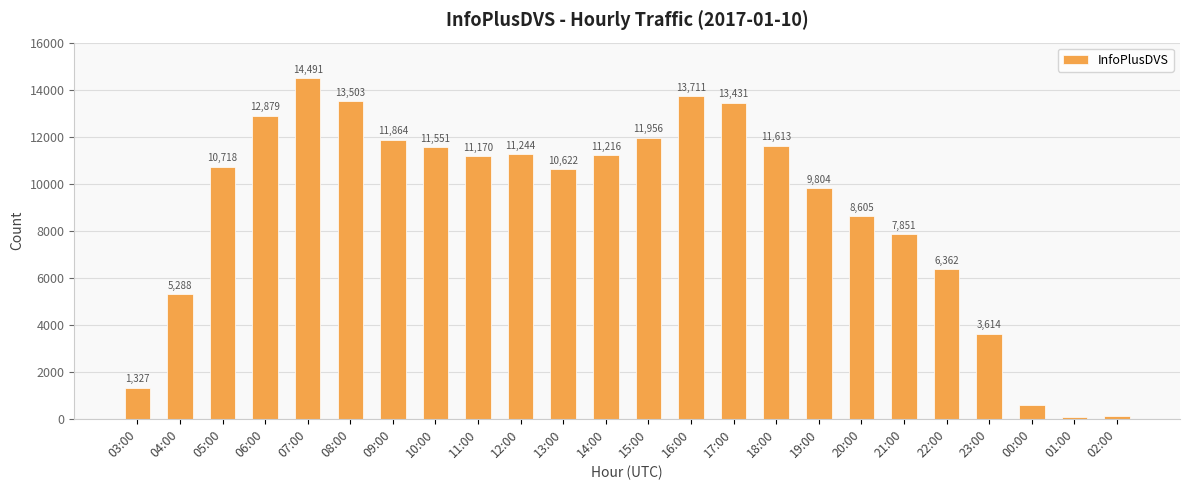

Reading right to left, extract all data points from this chart.

116	77	568	3614	6362	7851	8605	9804	11613	13431	13711	11956	11216	10622	11244	11170	11551	11864	13503	14491	12879	10718	5288	1327